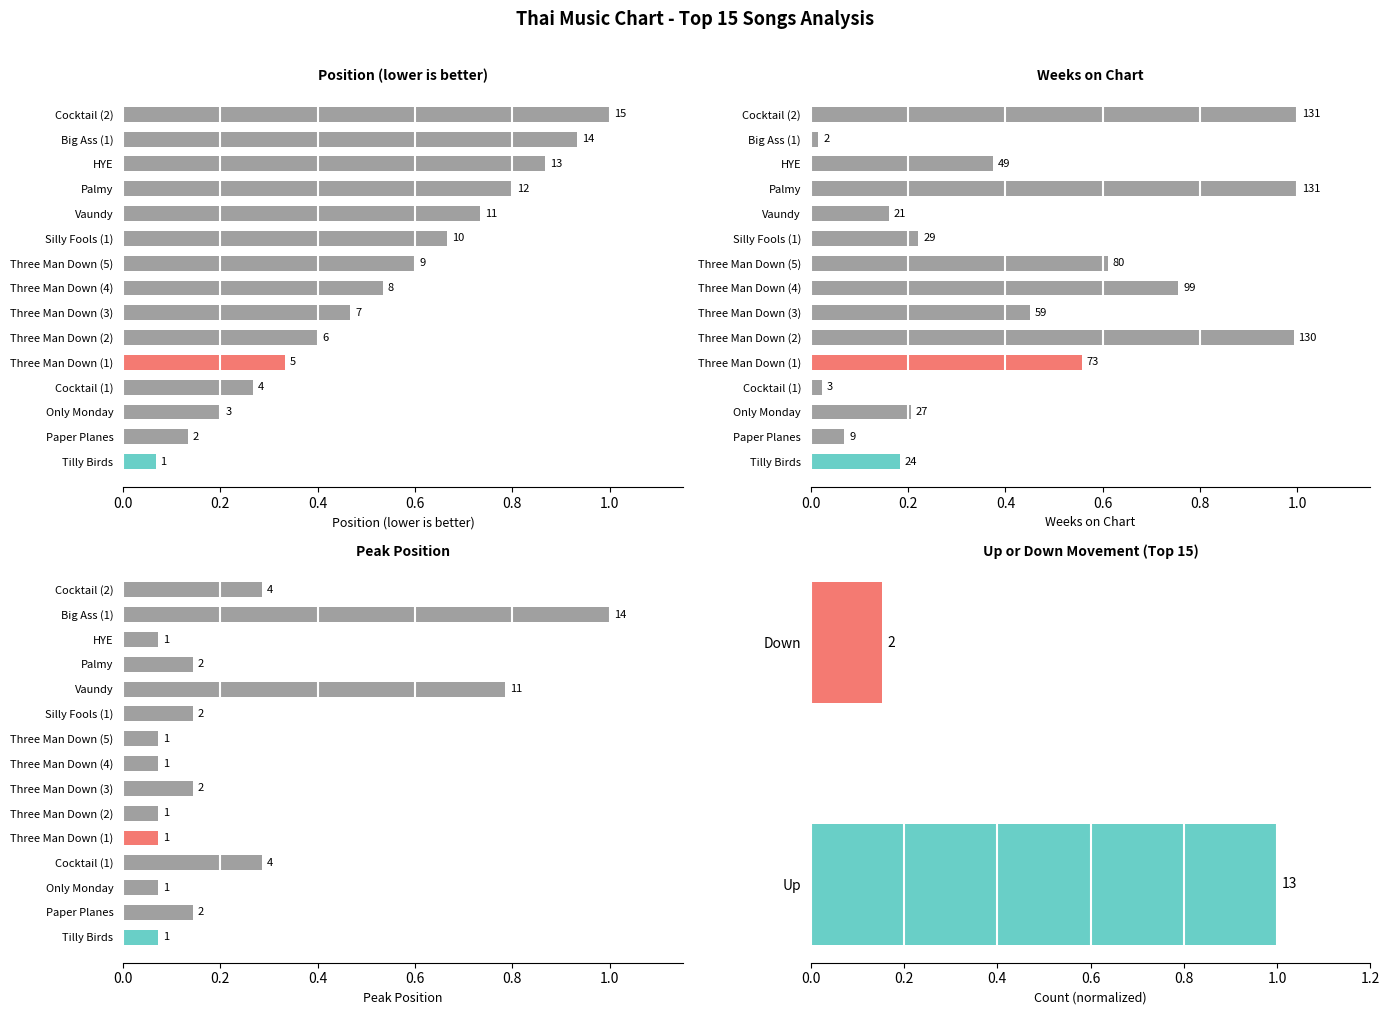

What is the label of the 5th bar from the right?

Vaundy